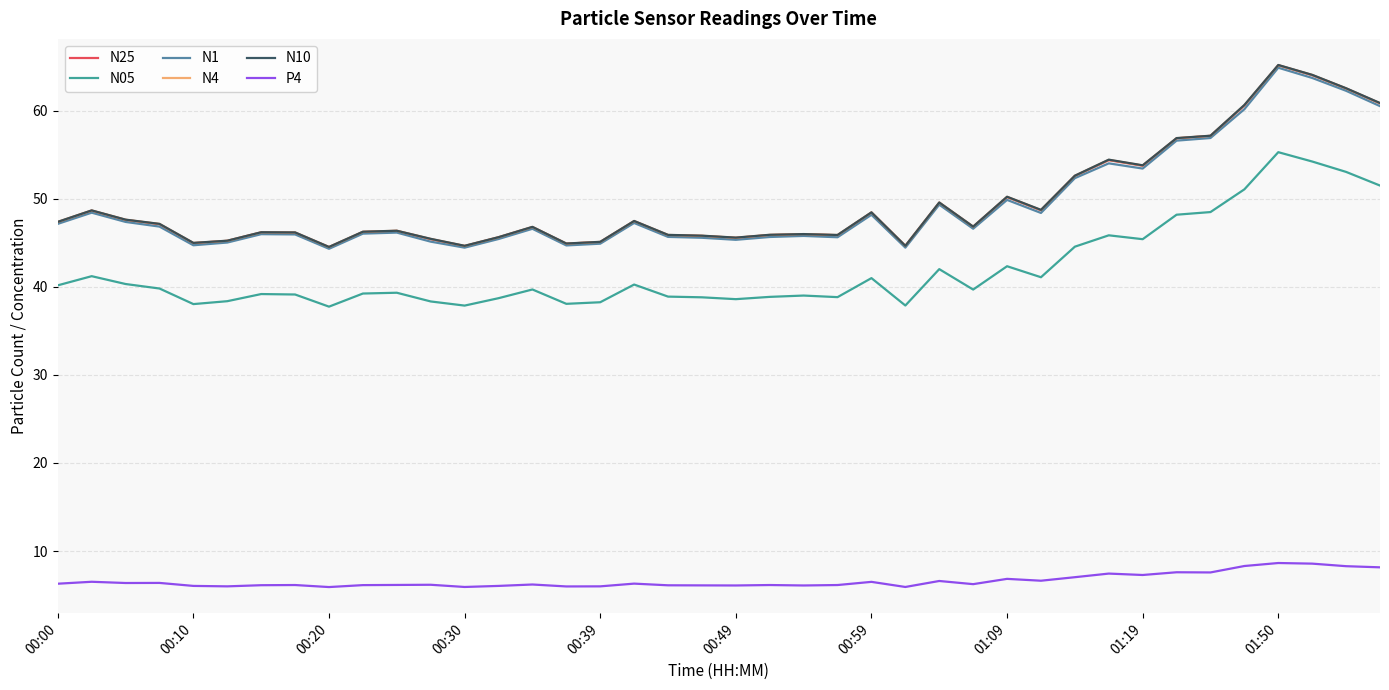

What is the lowest value of the N05 series?

37.8